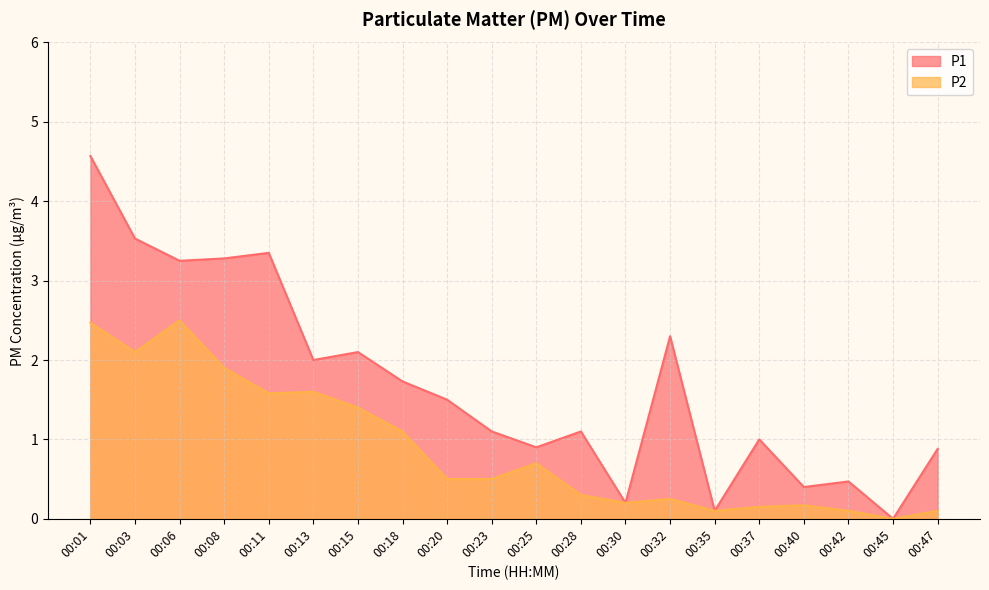

Reading right to left, transcribe all the data shown in this chart.

P1: 00:47=0.9	00:45=0.0	00:42=0.5	00:40=0.4	00:37=1.0	00:35=0.1	00:32=2.3	00:30=0.2	00:28=1.1	00:25=0.9	00:23=1.1	00:20=1.5	00:18=1.7	00:15=2.1	00:13=2.0	00:11=3.4	00:08=3.3	00:06=3.2	00:03=3.5	00:01=4.6
P2: 00:47=0.1	00:45=0.0	00:42=0.1	00:40=0.2	00:37=0.1	00:35=0.1	00:32=0.2	00:30=0.2	00:28=0.3	00:25=0.7	00:23=0.5	00:20=0.5	00:18=1.1	00:15=1.4	00:13=1.6	00:11=1.6	00:08=1.9	00:06=2.5	00:03=2.1	00:01=2.5